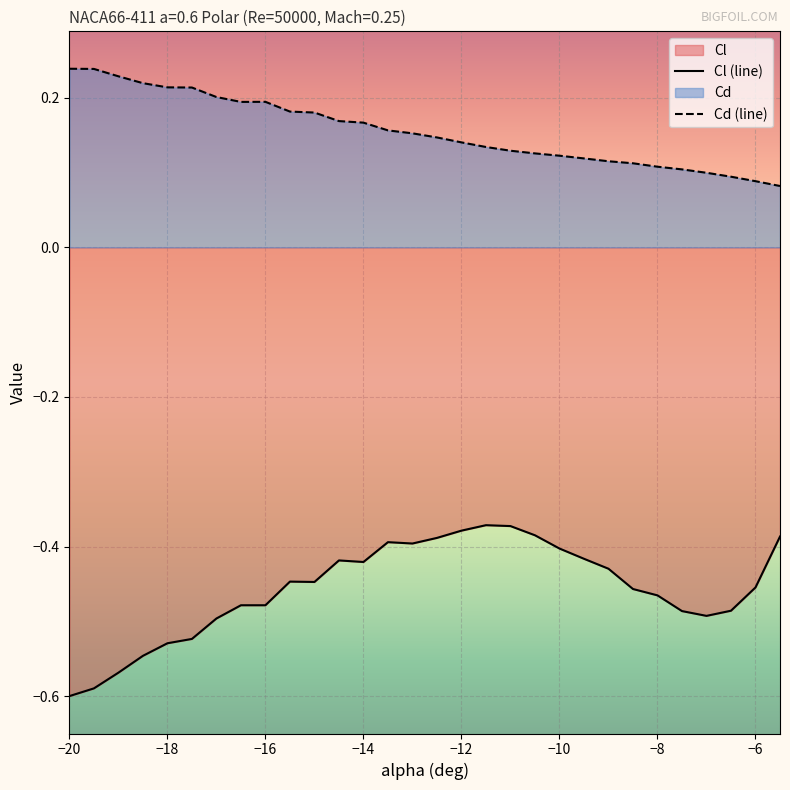

What is the difference between the second highest and second lowest values in the Cl (line) series?

0.2